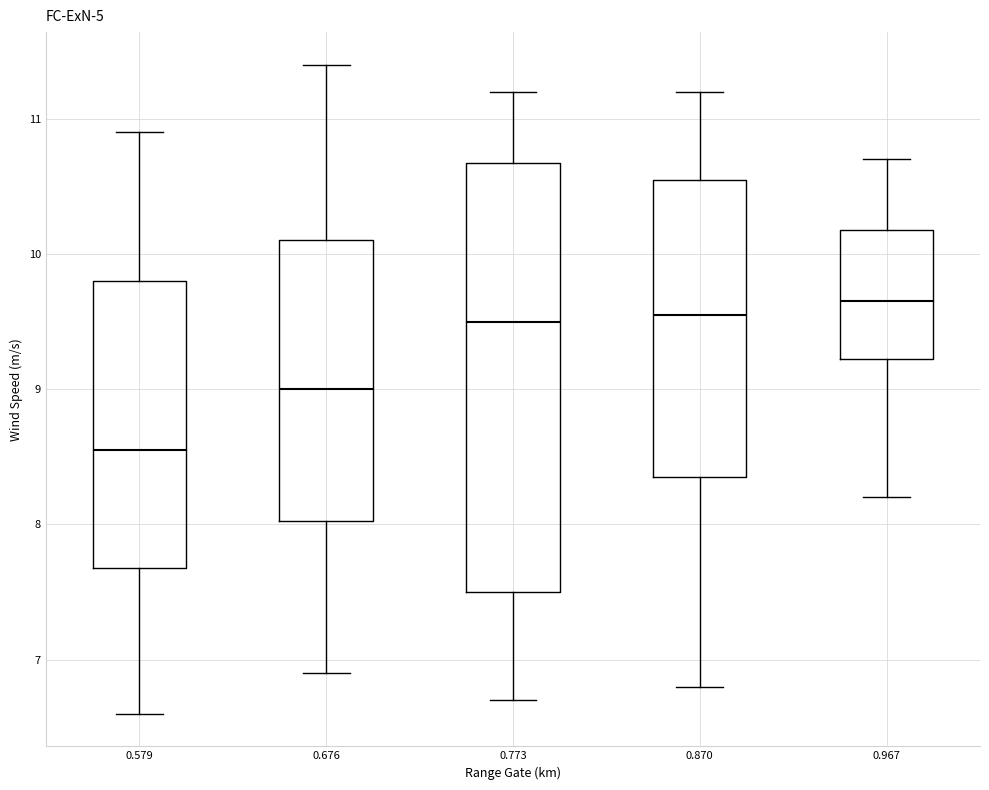

Where does the upper whisker of the box at x = 0.579 end on the y-axis? The values are not printed on the chart, so give them approximately, as read against the axis.

10.9